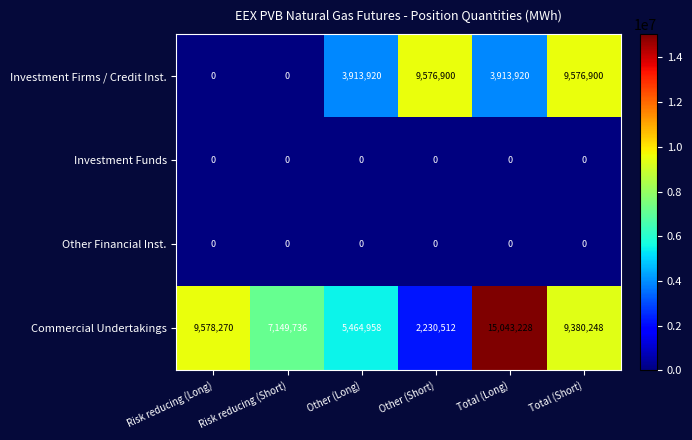

At which category does the chart reach its peak across all series?

Total (Long)